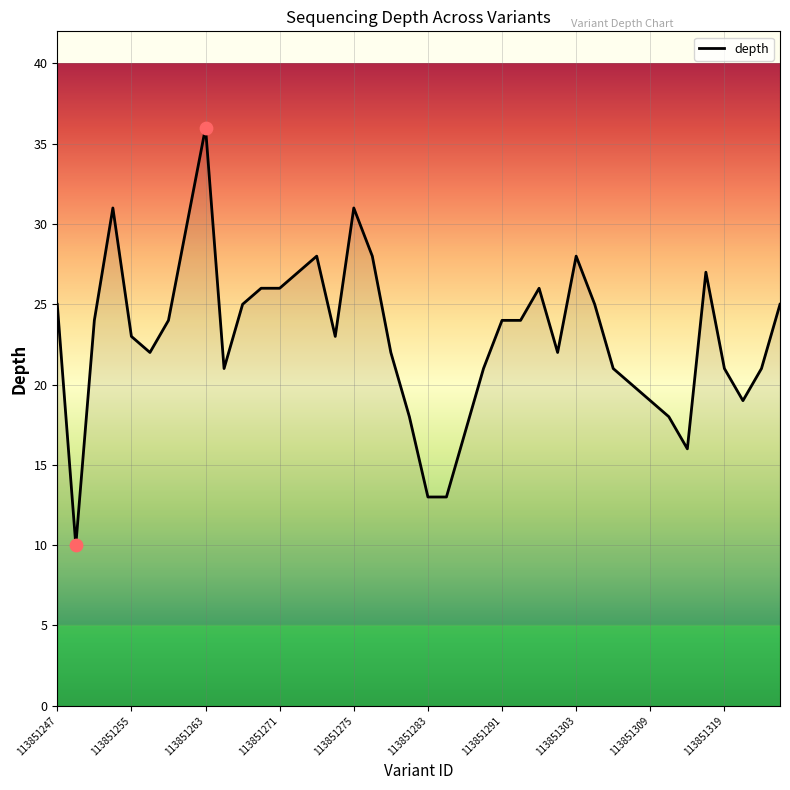

What is the minimum value shown in the chart?

10